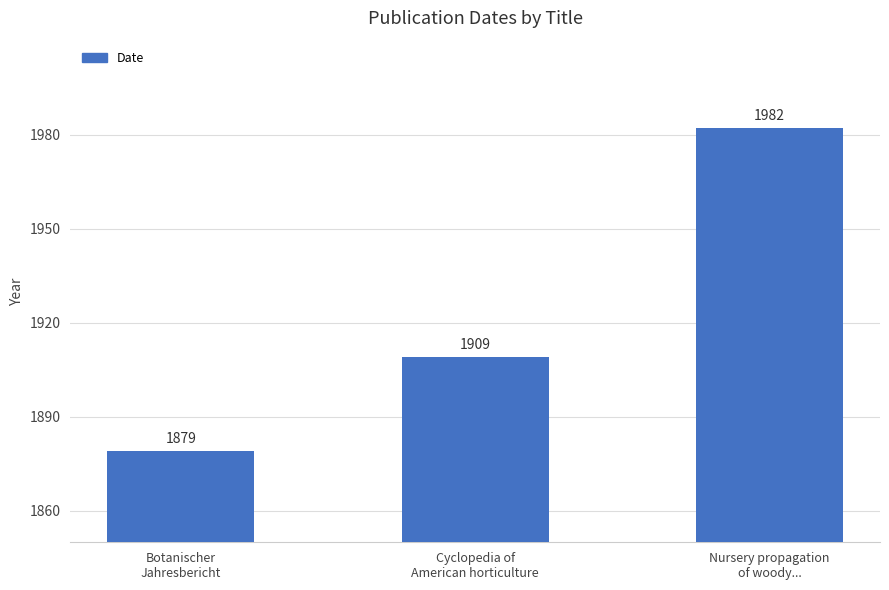

What position from the right is Cyclopedia of
American horticulture?

2